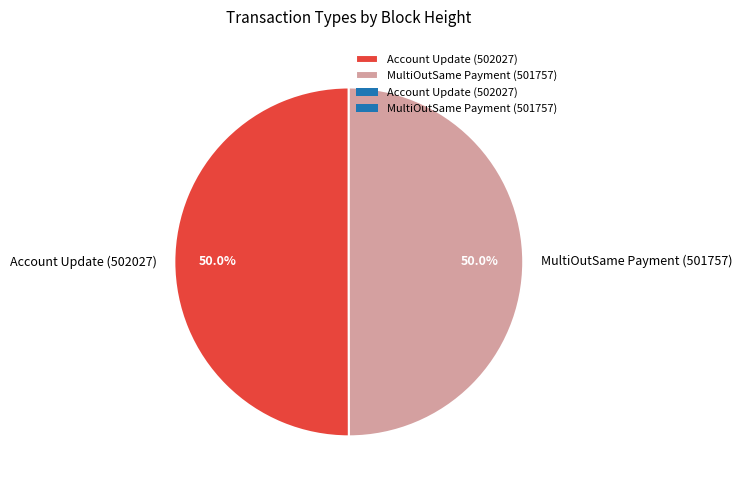

What is the ratio of the value at MultiOutSame Payment (501757) to the value at Account Update (502027)?

1.0